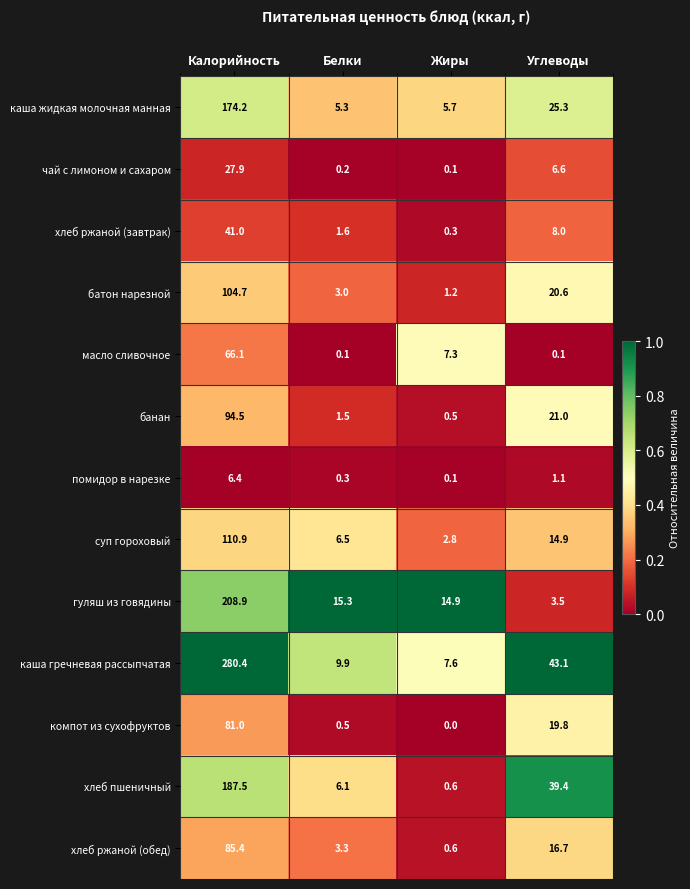

Between Белки and Углеводы, which series saw the biggest shift?

хлеб пшеничный